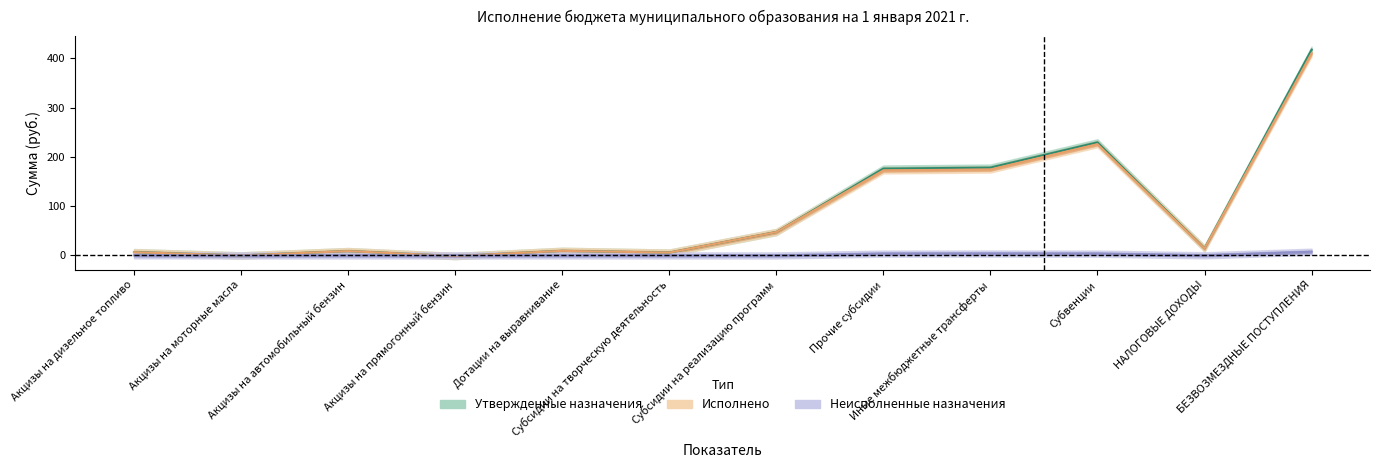

Is the value of Неисполненные назначения at Дотации на выравнивание greater than the value of Исполнено at Субвенции?

No